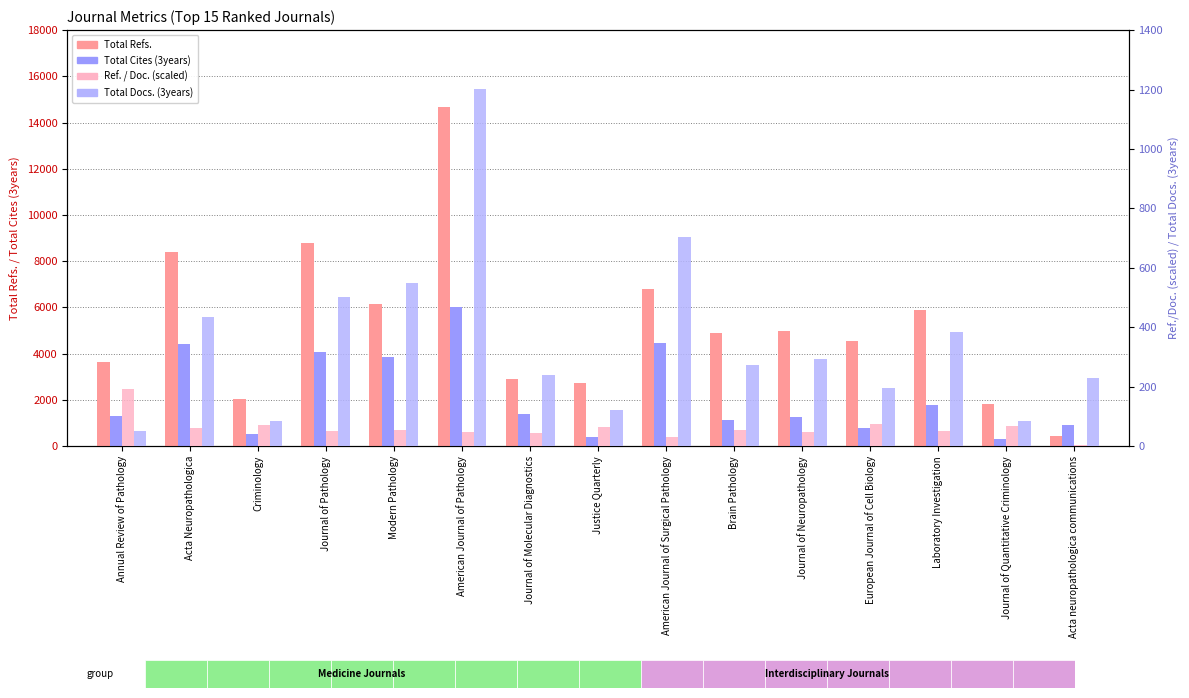

What position from the left is American Journal of Pathology?

6